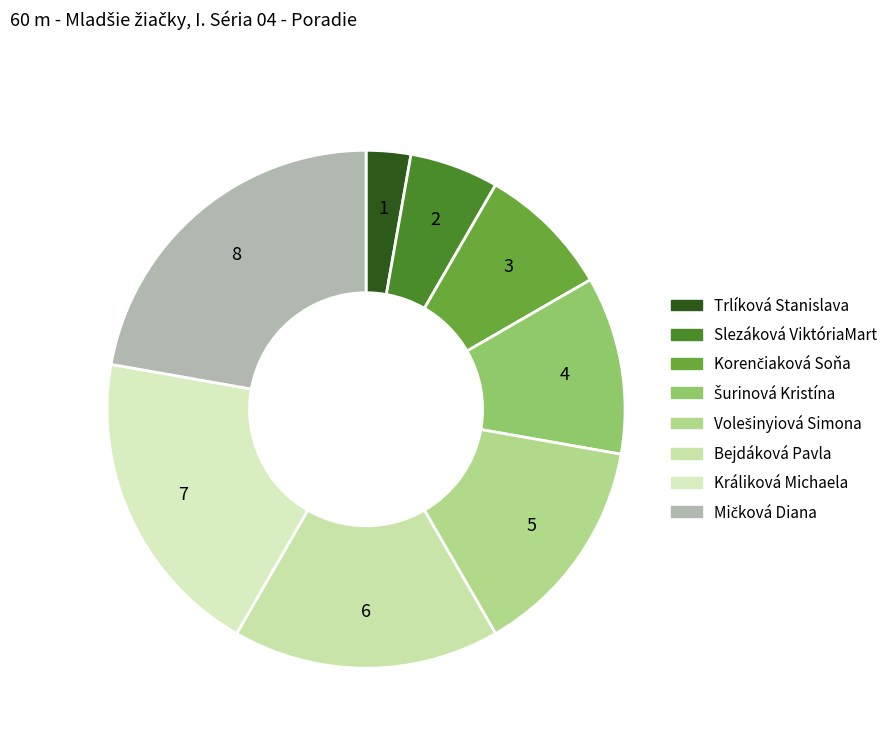

Which category has the smallest portion of the pie?

Trlíková Stanislava